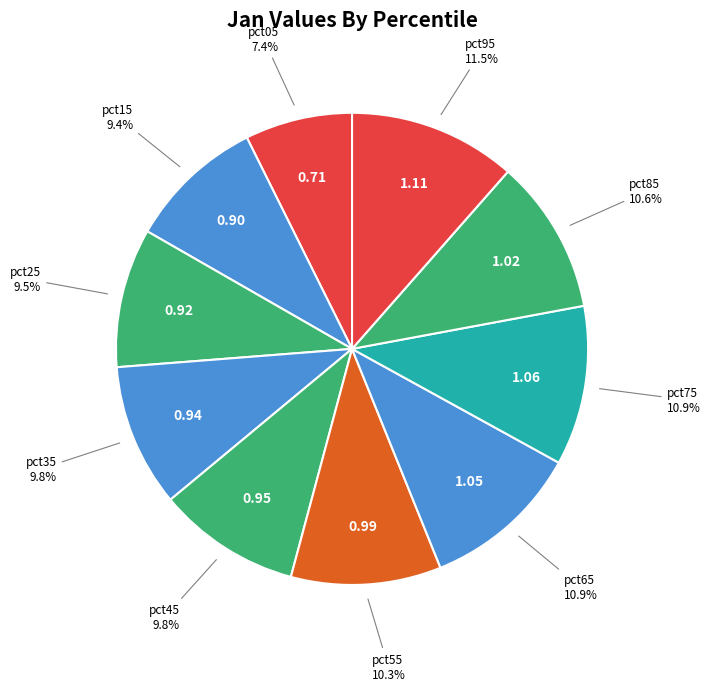

To the nearest percent, what is the difference between the largest and smallest slice percentages?

4%